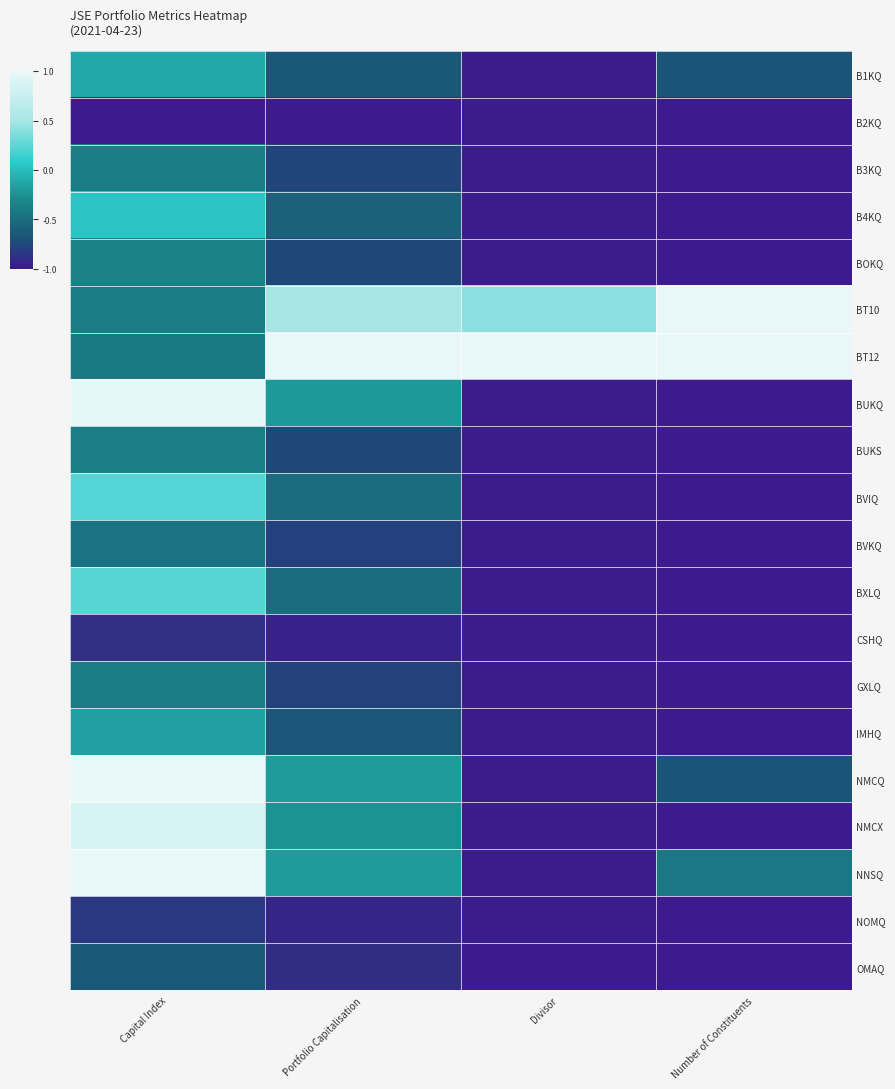

Rank the series by their maximum value, from lowest to highest.

B2KQ, CSHQ, NOMQ, OMAQ, BVKQ, GXLQ, B3KQ, BUKS, BOKQ, IMHQ, B1KQ, B4KQ, BVIQ, BXLQ, NMCX, BUKQ, NMCQ, BT10, BT12, NNSQ